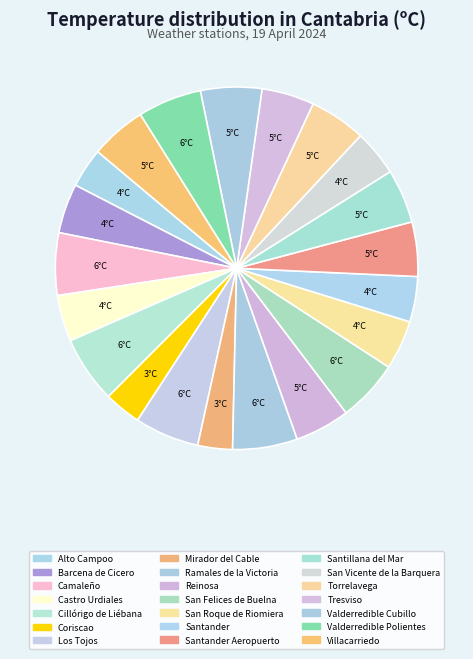

How many slices are in this pie chart?

21